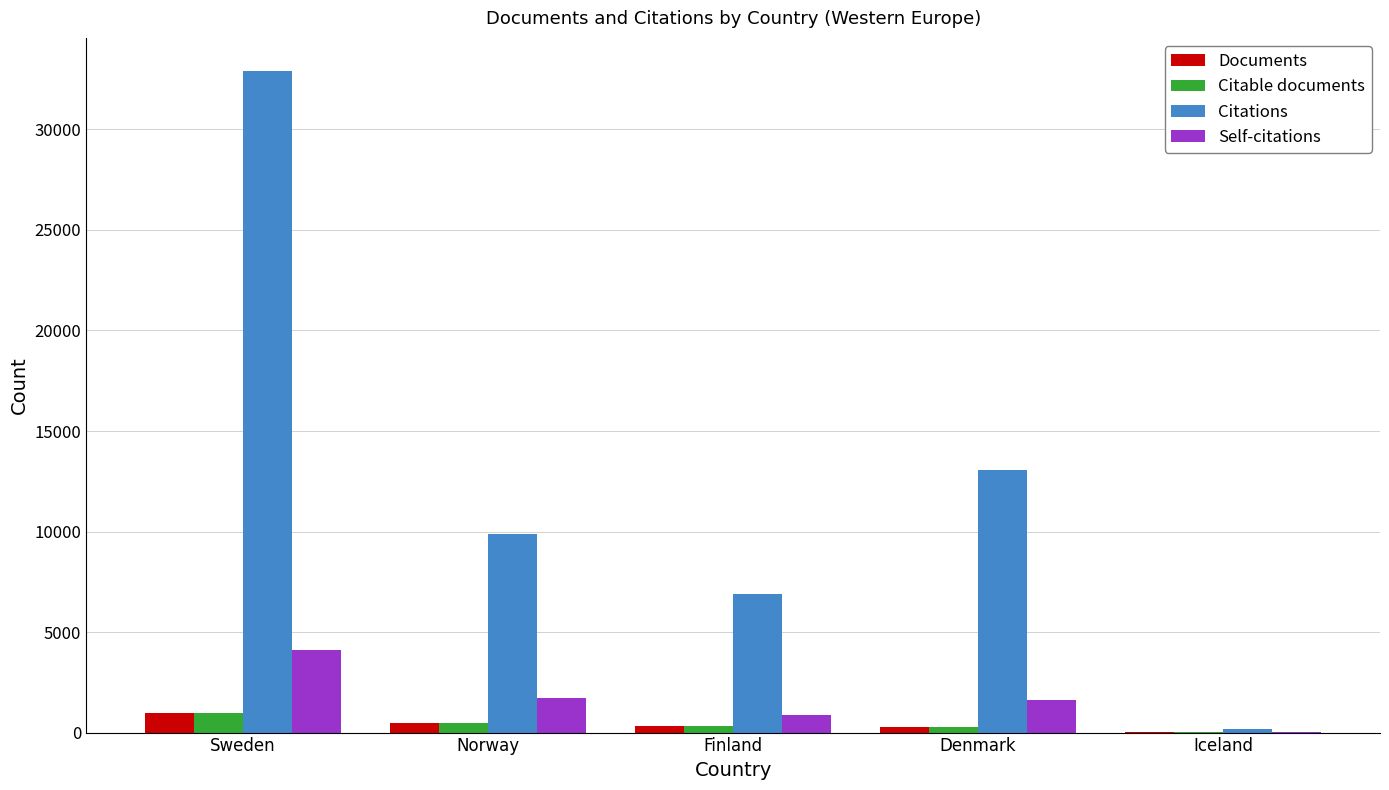

Which series has the widest spread of values?

Citations